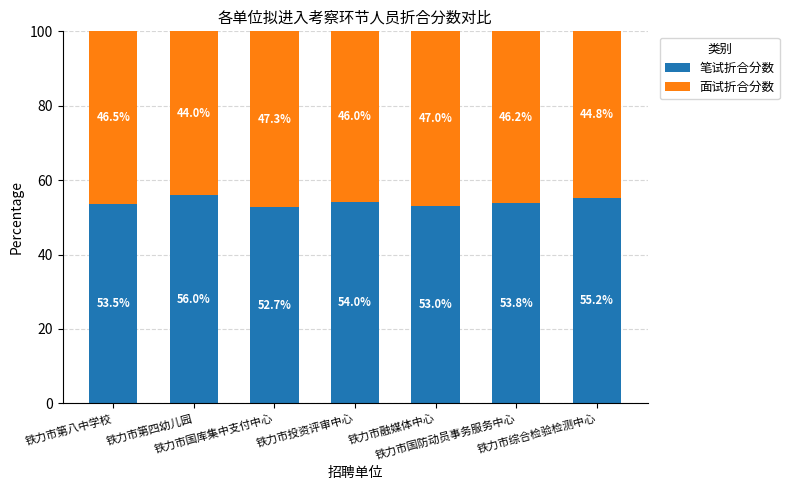

What is the highest value of the 笔试折合分数 series?

56.0